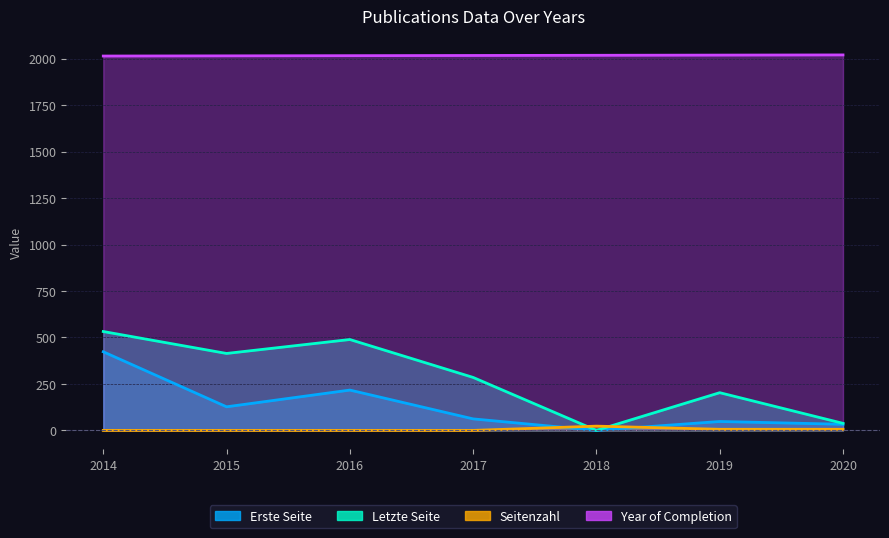

True or false: Year of Completion and Letzte Seite intersect in this chart.

False